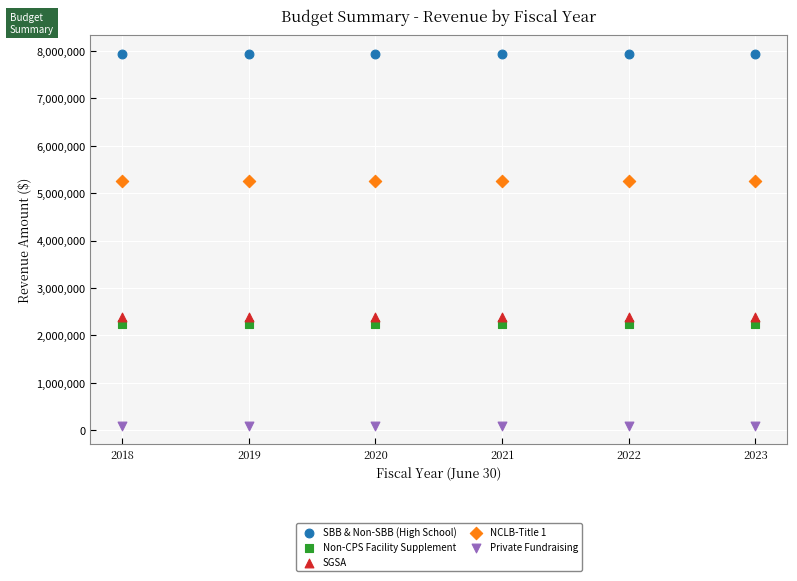

Which series reaches the maximum Y coordinate?

SBB & Non-SBB (High School)